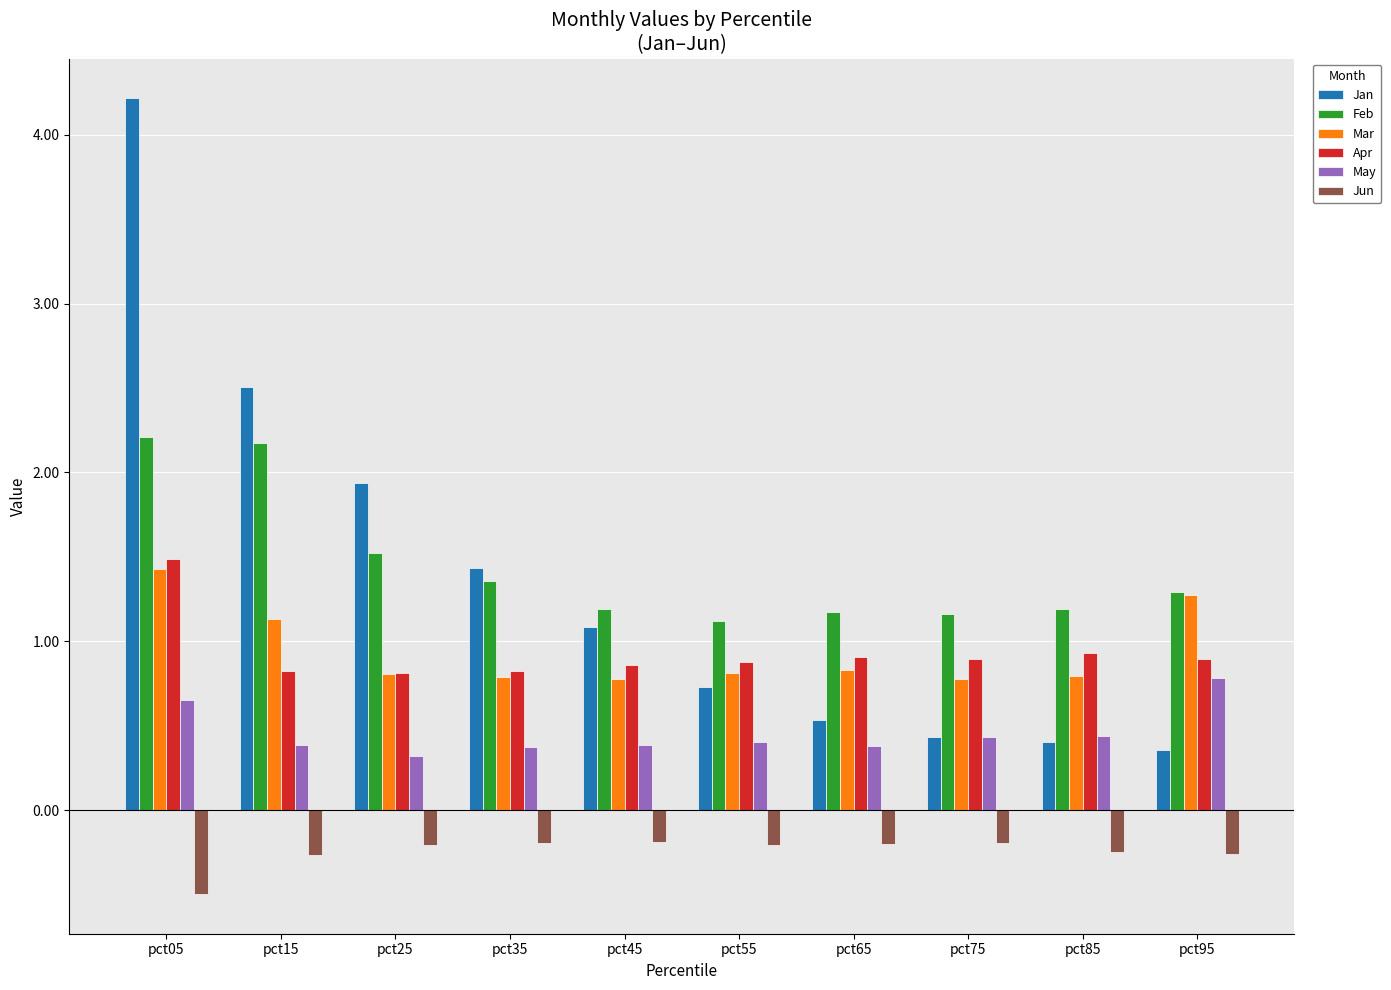

Which series has the widest spread of values?

Jan